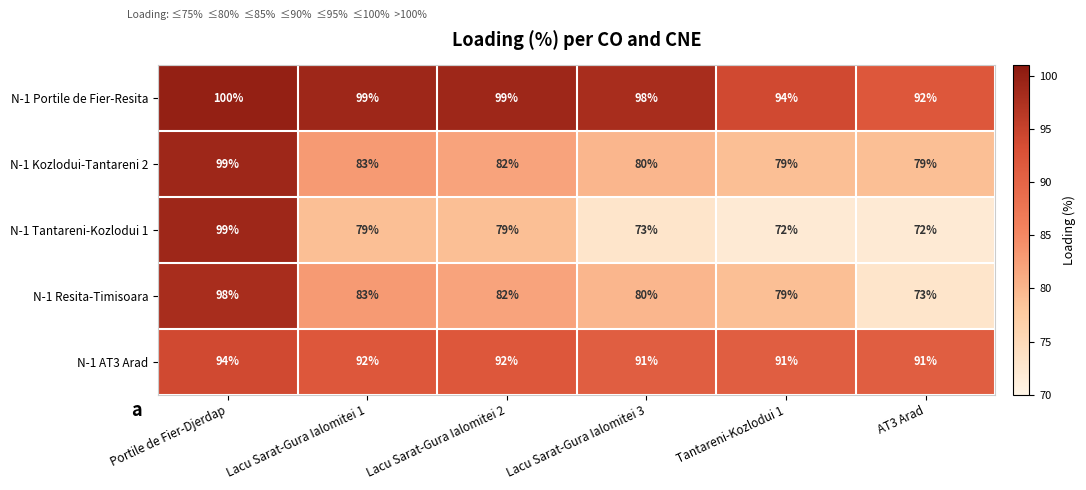

Rank the series at AT3 Arad from highest to lowest value.

N-1 Portile de Fier-Resita, N-1 AT3 Arad, N-1 Kozlodui-Tantareni 2, N-1 Resita-Timisoara, N-1 Tantareni-Kozlodui 1